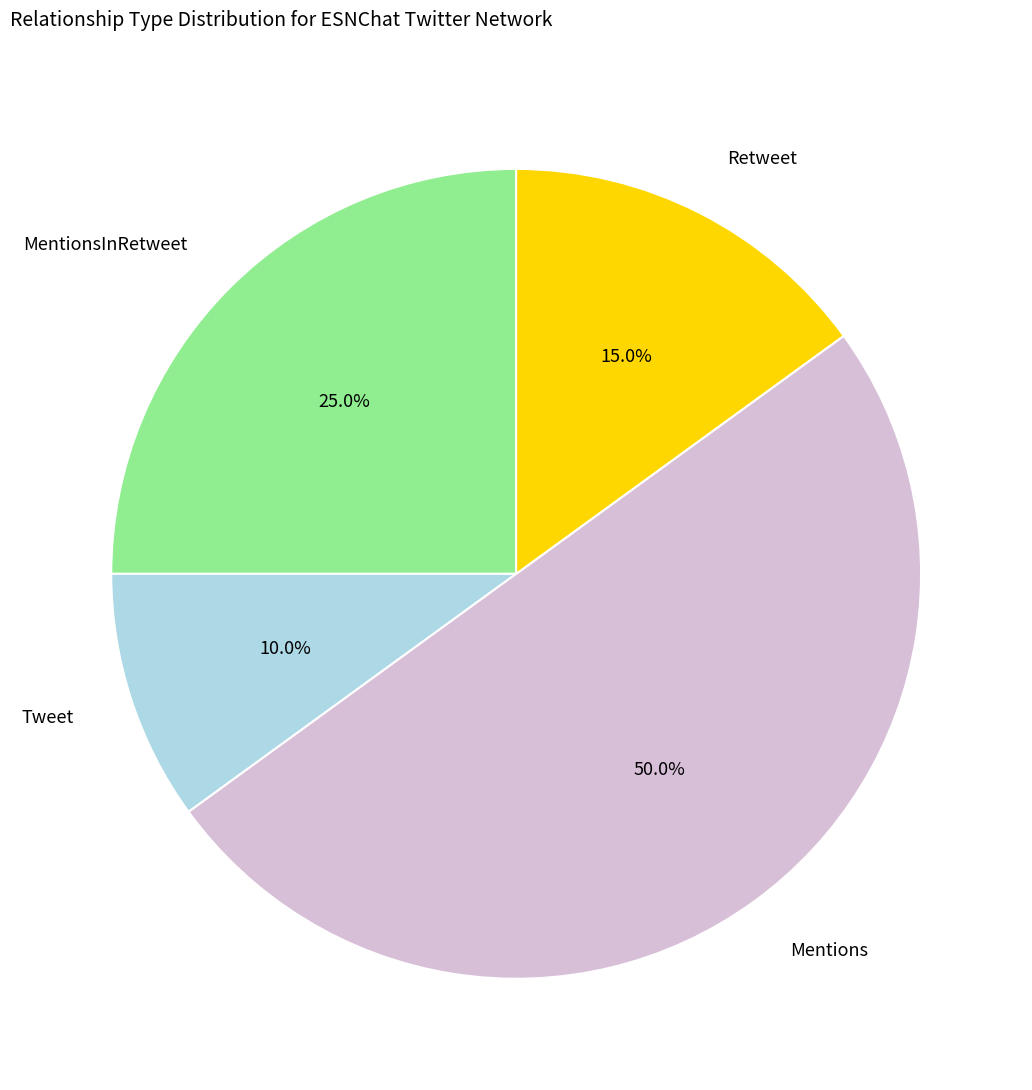

Count the number of slices in the pie.

4